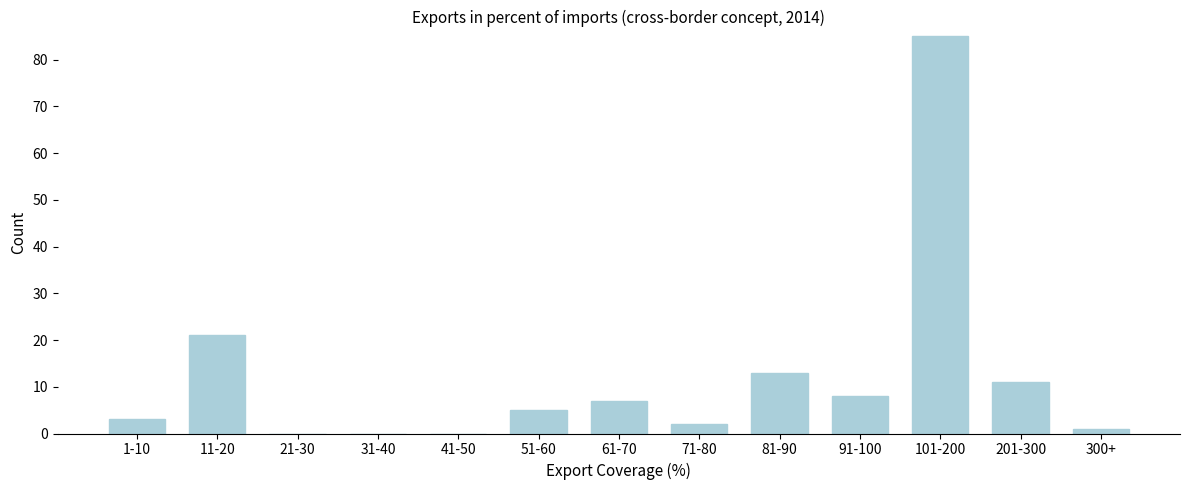

Reading left to right, list all the values displayed in this chart.

1-10=3	11-20=21	21-30=0	31-40=0	41-50=0	51-60=5	61-70=7	71-80=2	81-90=13	91-100=8	101-200=85	201-300=11	300+=1